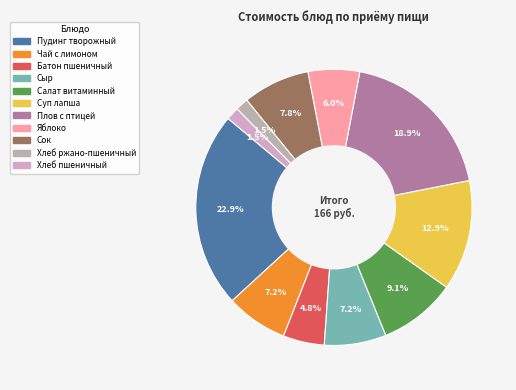

How many slices are in this pie chart?

11